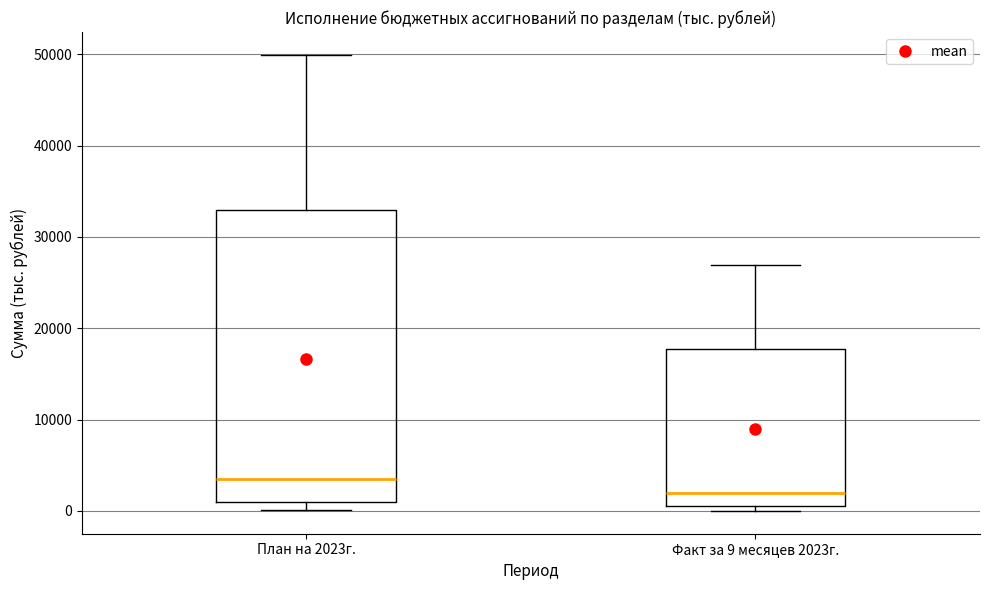

Which box's median line is the highest?

План на 2023г.